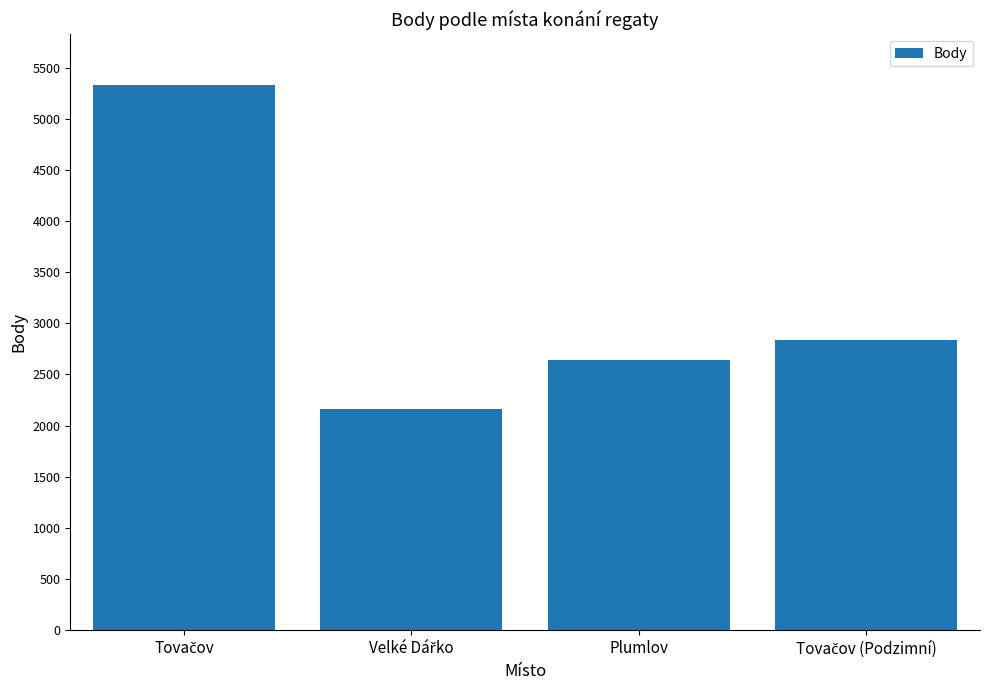

True or false: the data shows 2637 at Plumlov.

True